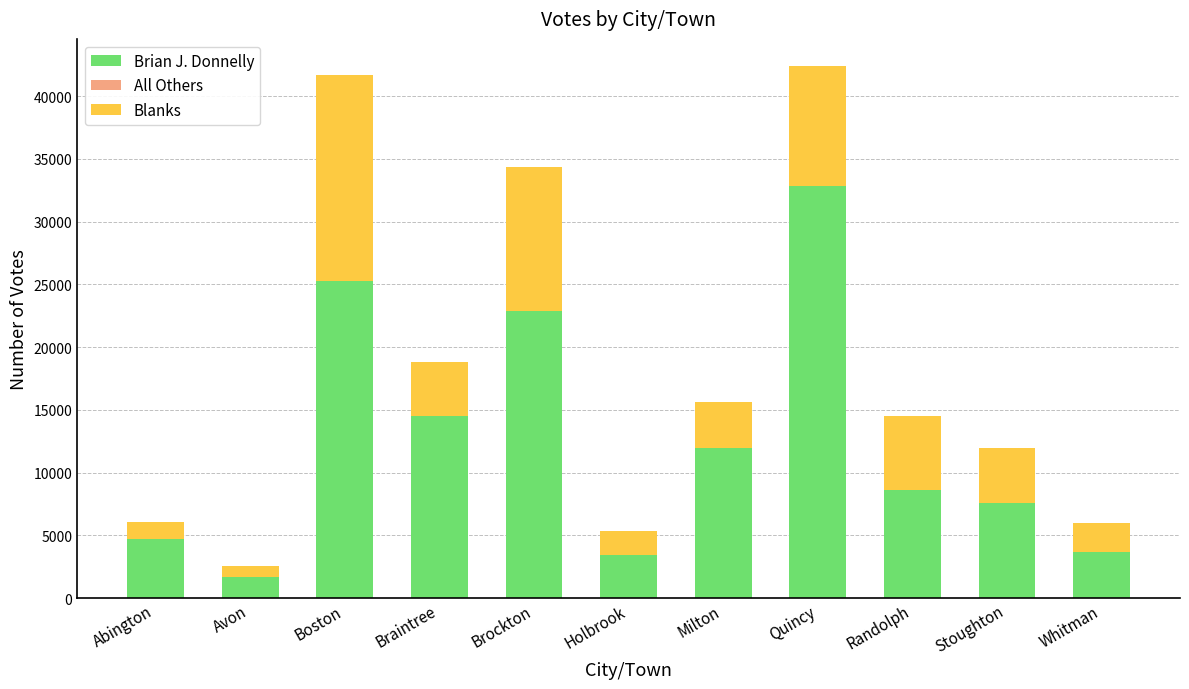

Read the Brian J. Donnelly value at Stoughton.

7557